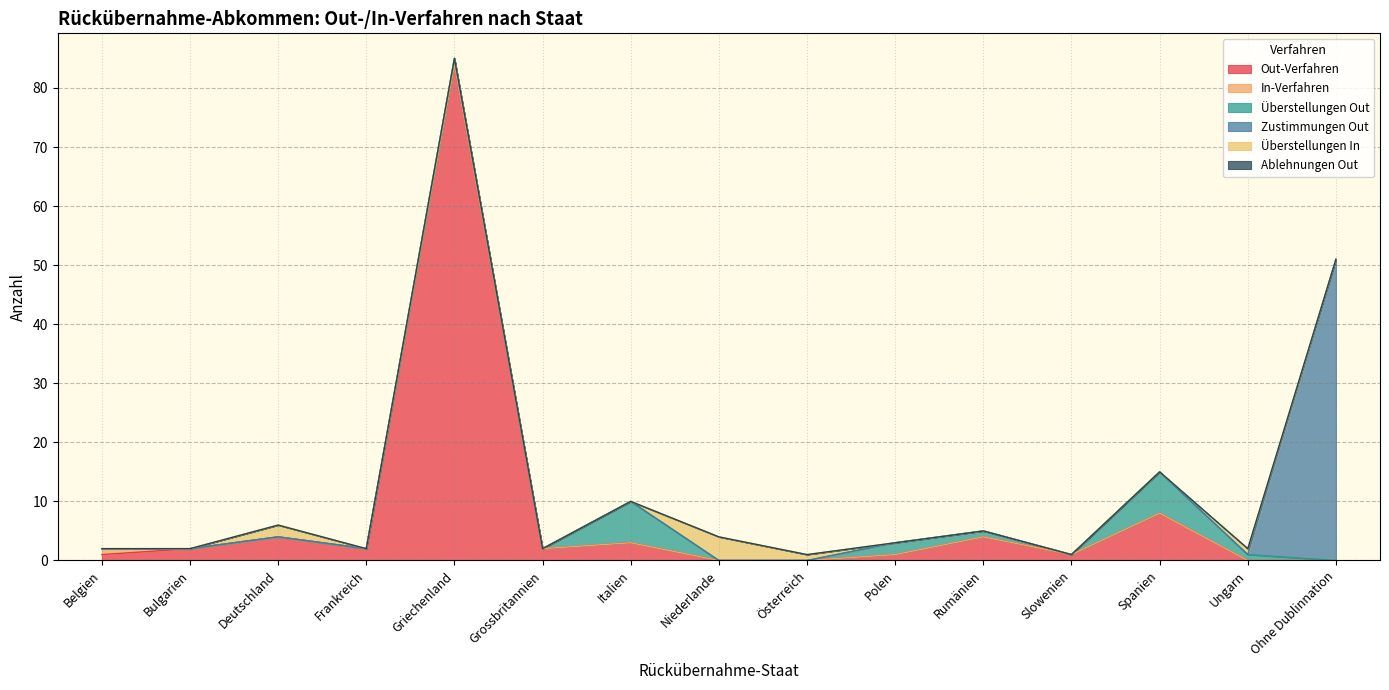

What is the label of the 11th point from the right?

Griechenland